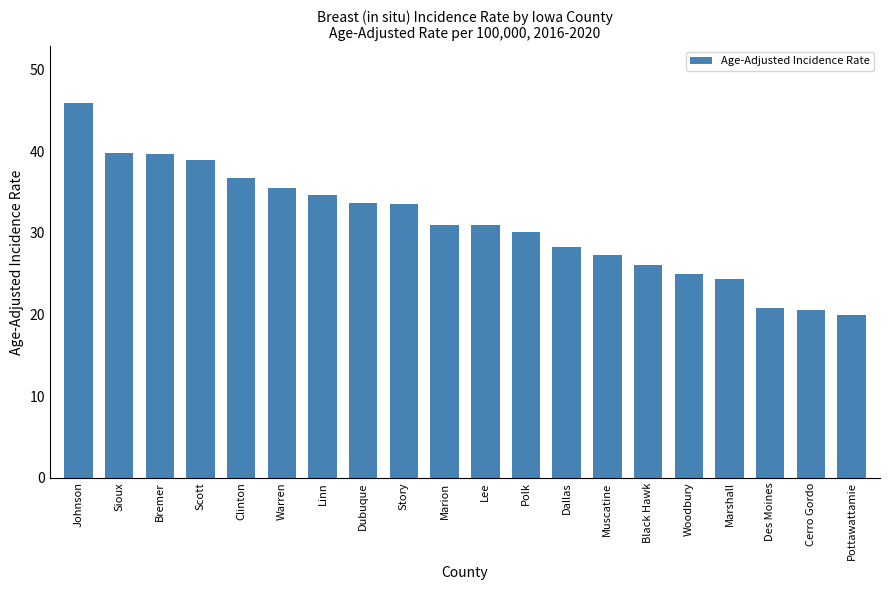

How many bars are there in total?

20